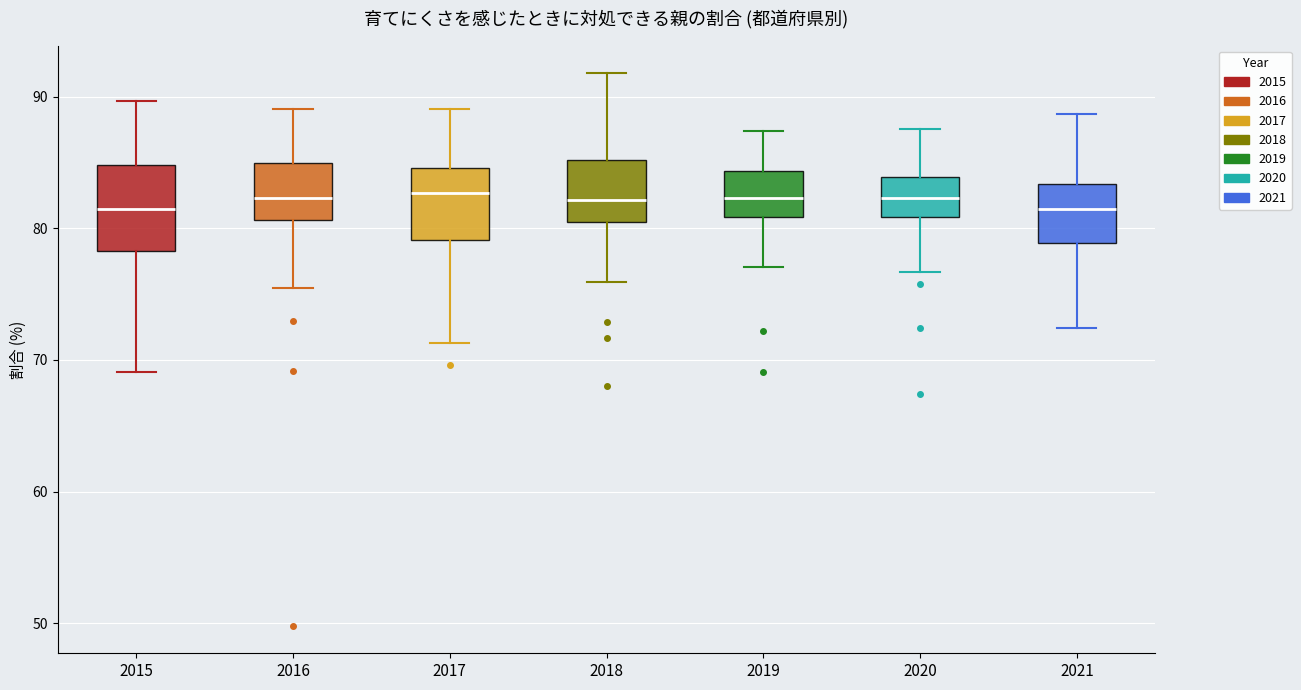

Where does the median line of the box at x = 2015 sit on the y-axis? The values are not printed on the chart, so give them approximately, as read against the axis.

82